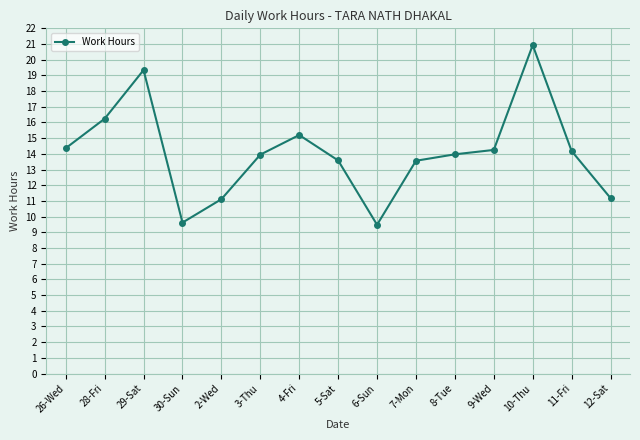

Where is the first local minimum?

30-Sun